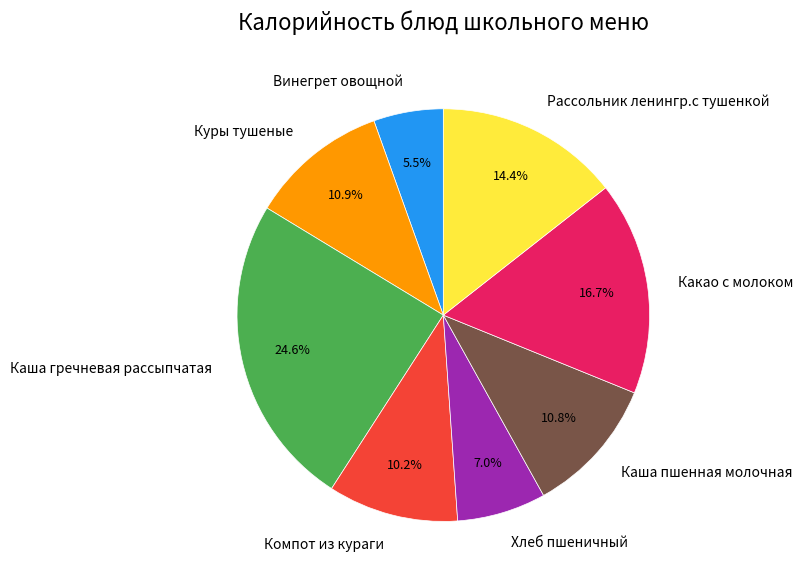

Does Какао с молоком represent more than half of the total?

No